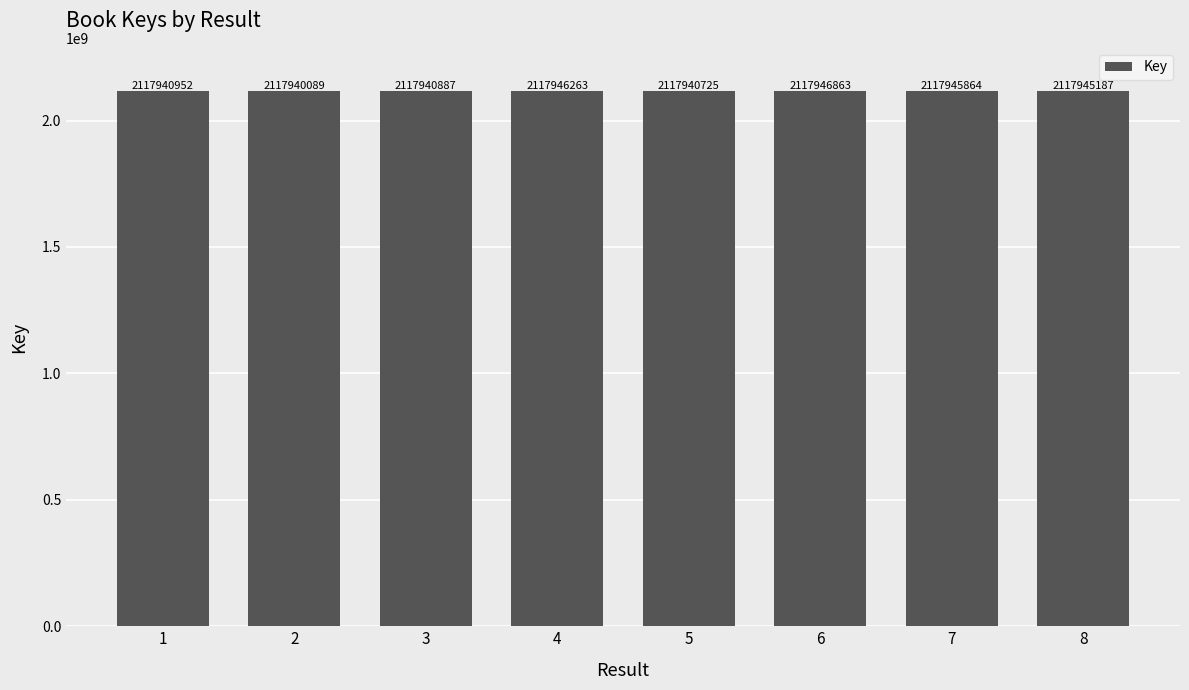

Read the value at 1, to the nearest 50.

2117940950